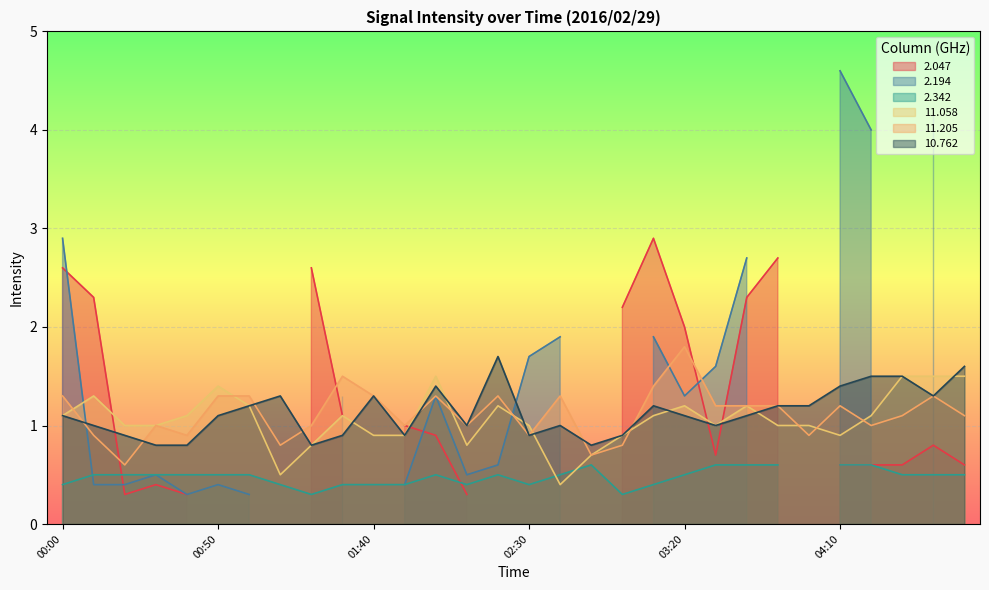

Which category has the lowest value in the  11.205 series?

00:20